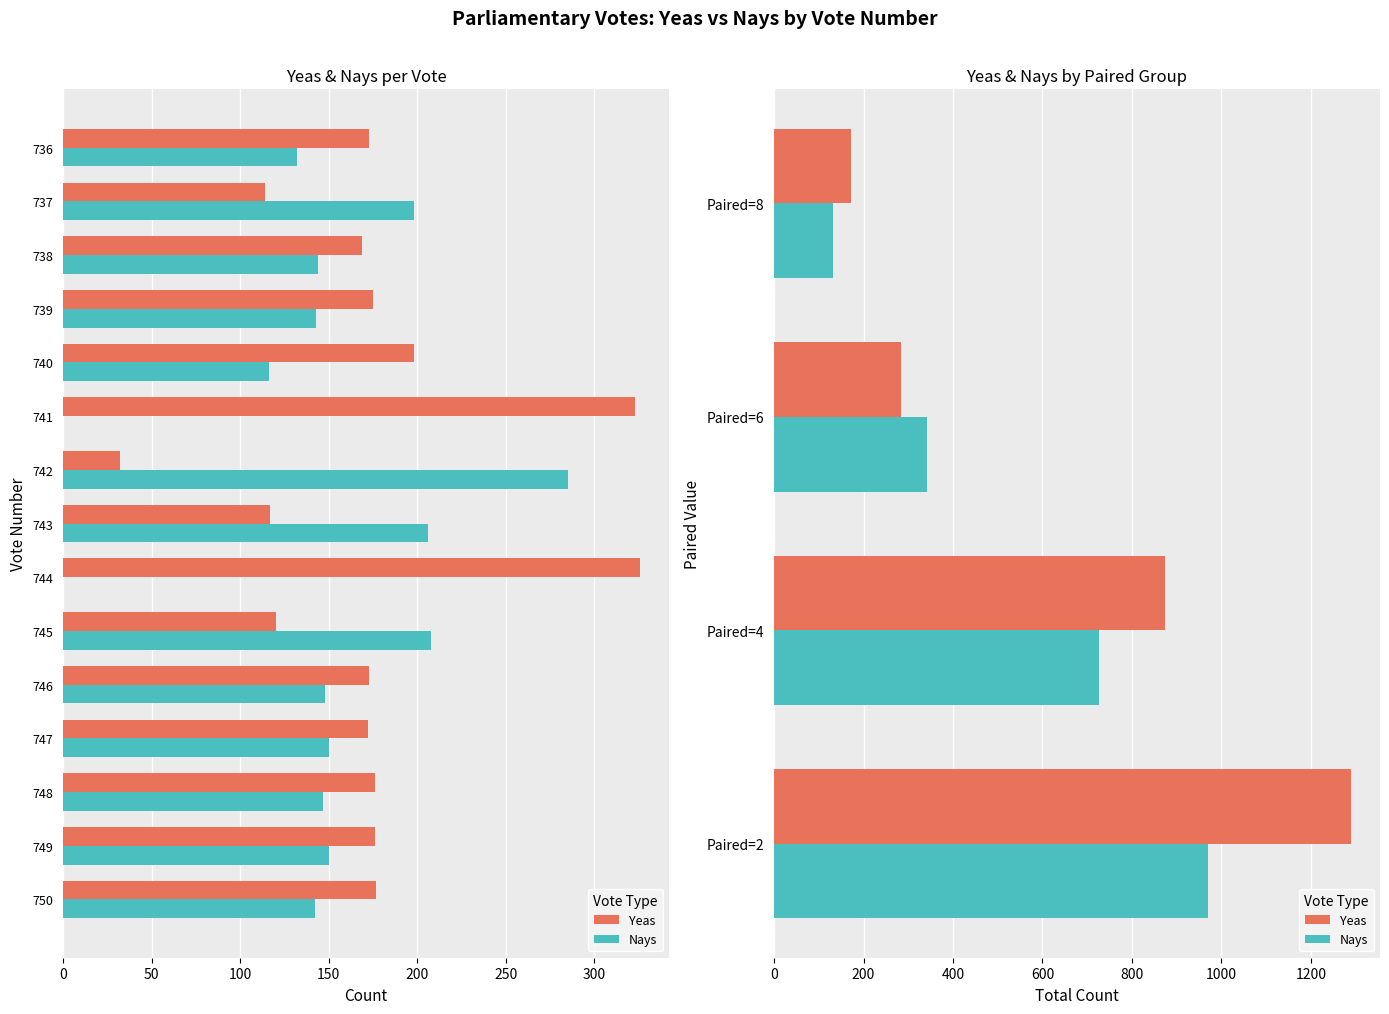

At how many categories does at least one series exceed 701?

2